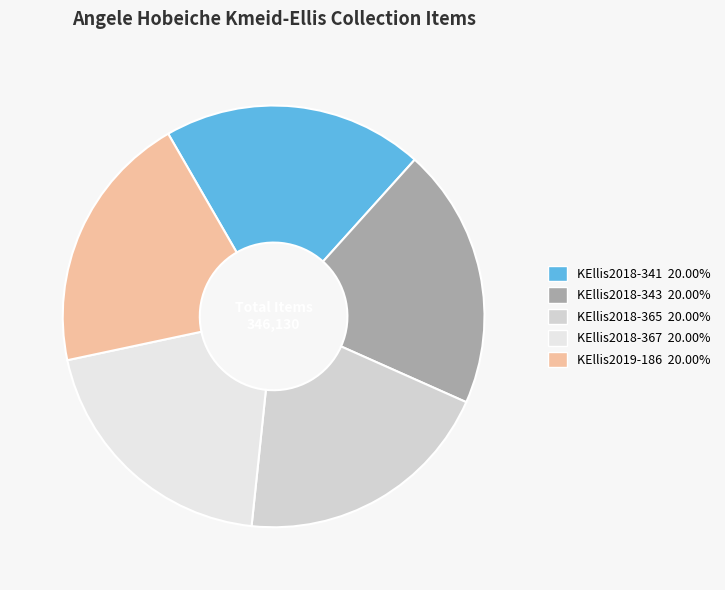

To the nearest percent, what percentage of the pie is KEllis2018-343?

20%